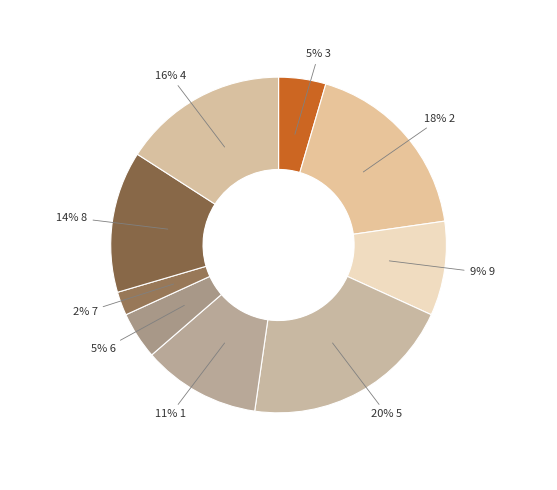

To the nearest percent, what is the difference between the largest and smallest slice percentages?

18%